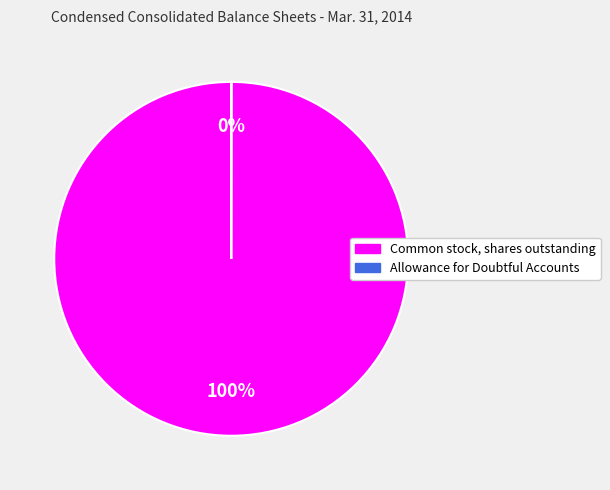

Is there a majority slice in this chart?

Yes